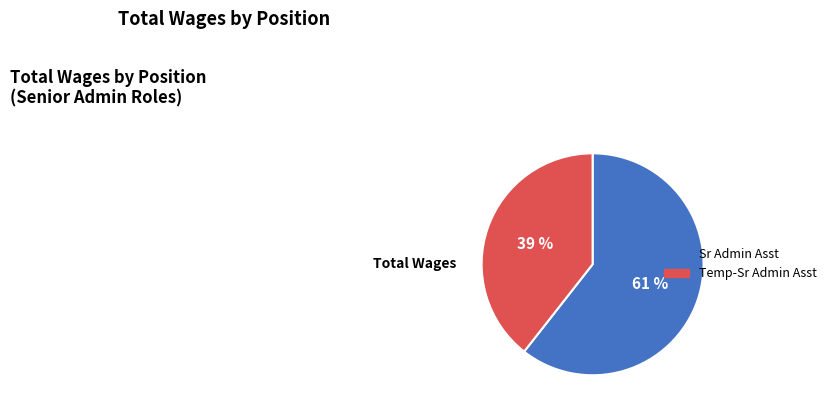

Is there any slice that represents more than half of the pie?

Yes